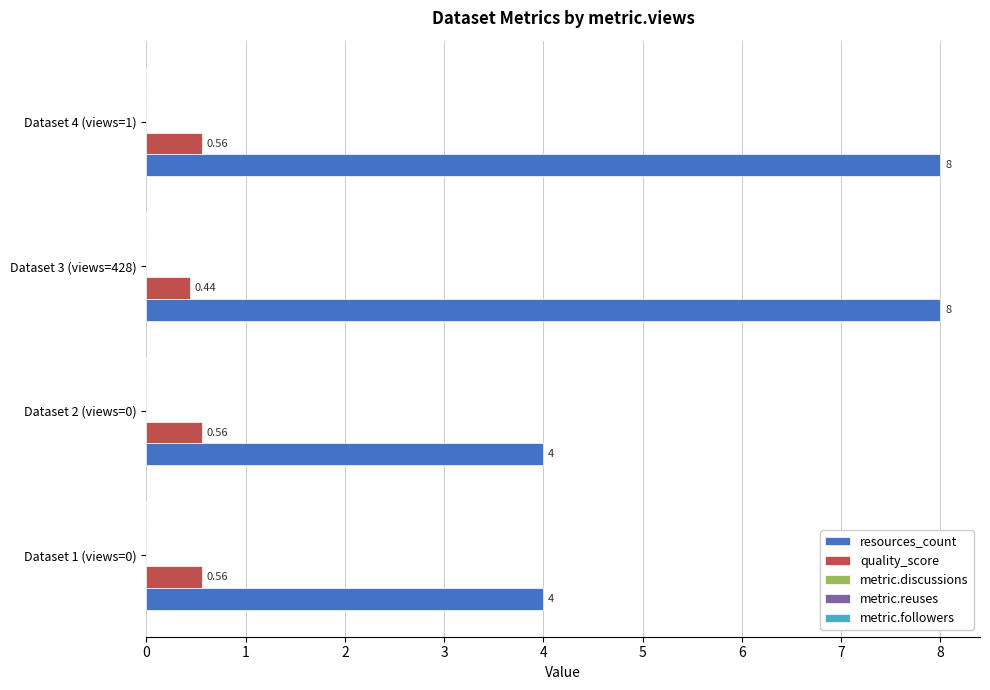

Which series has the largest total across all categories?

resources_count